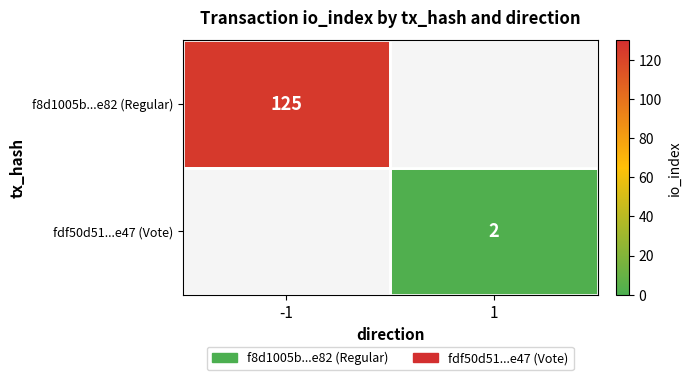

True or false: fdf50d51...e47 (Vote) has a value of 1 at 1.

False